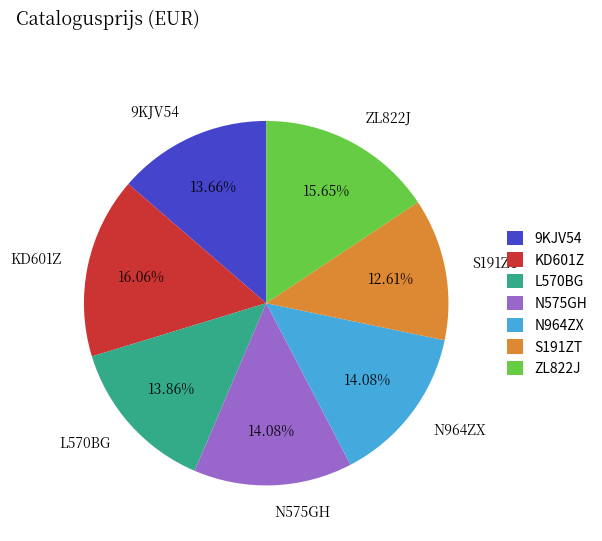

Between N964ZX and KD601Z, which is larger?

KD601Z